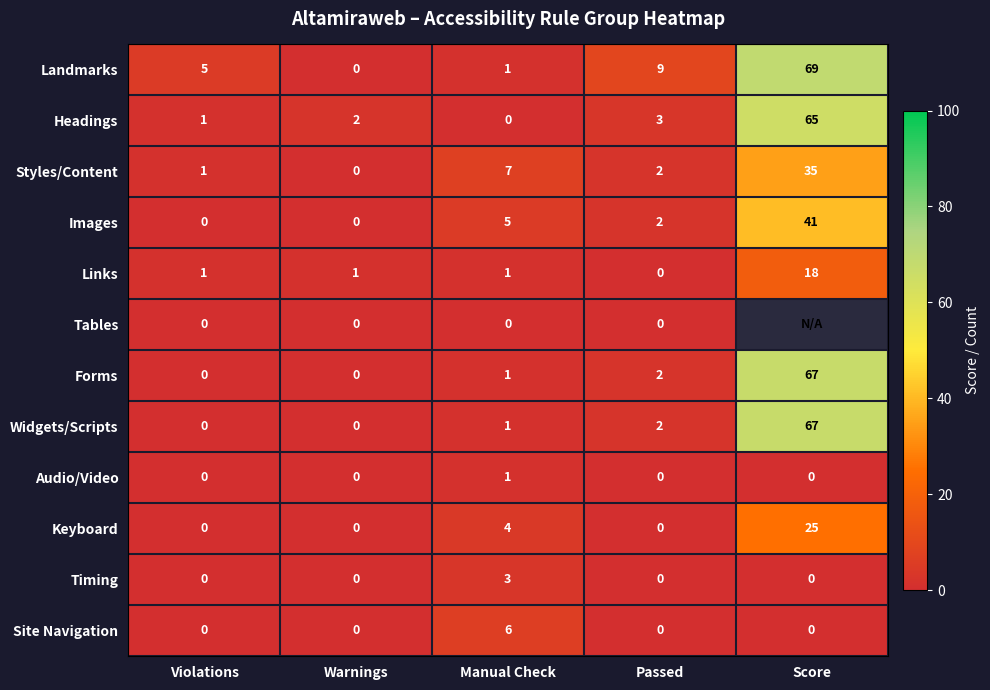

Which category has the highest value in the Forms series?

Score